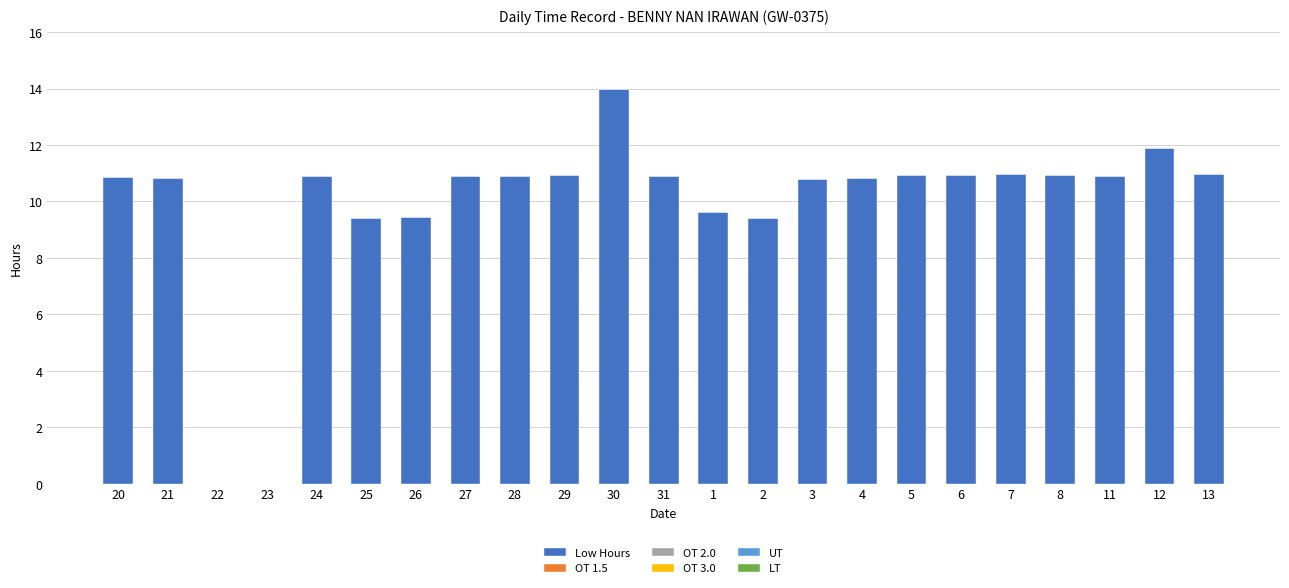

Where does the data first go above 10?

20